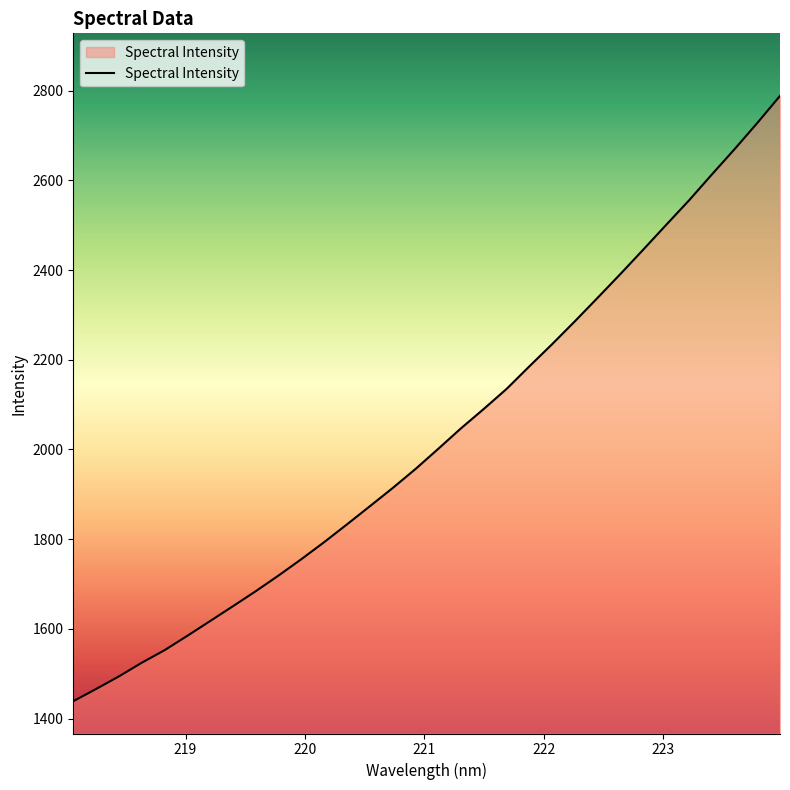

What is the sum of all values?

64870.1